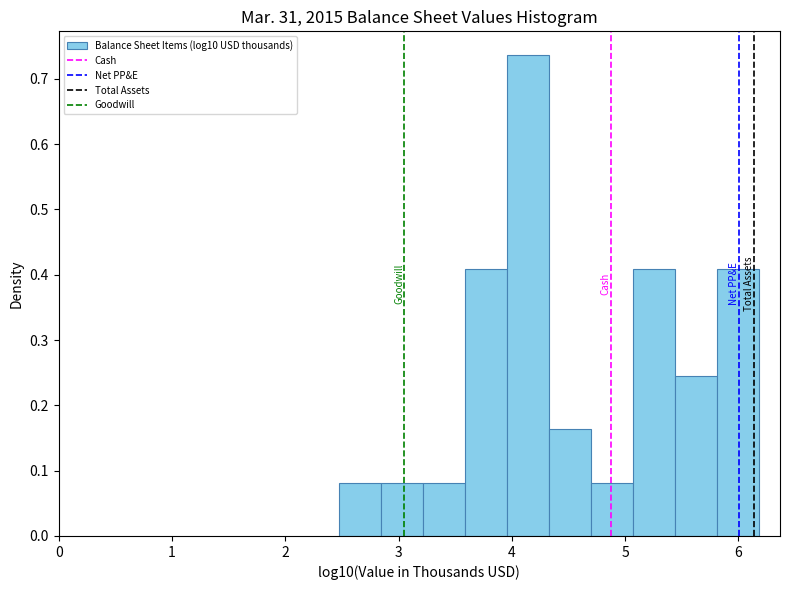

Around what value on the x-axis is the tallest bar? Give the approximate position of its centre, as read against the axis.

4.1